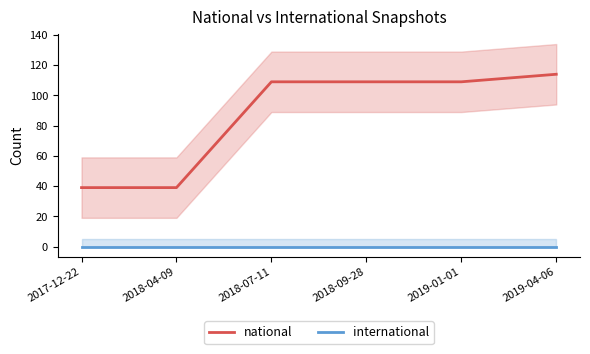

Reading left to right, what are all the values shown in this chart?

national: 39	39	109	109	109	114
international: 0	0	0	0	0	0